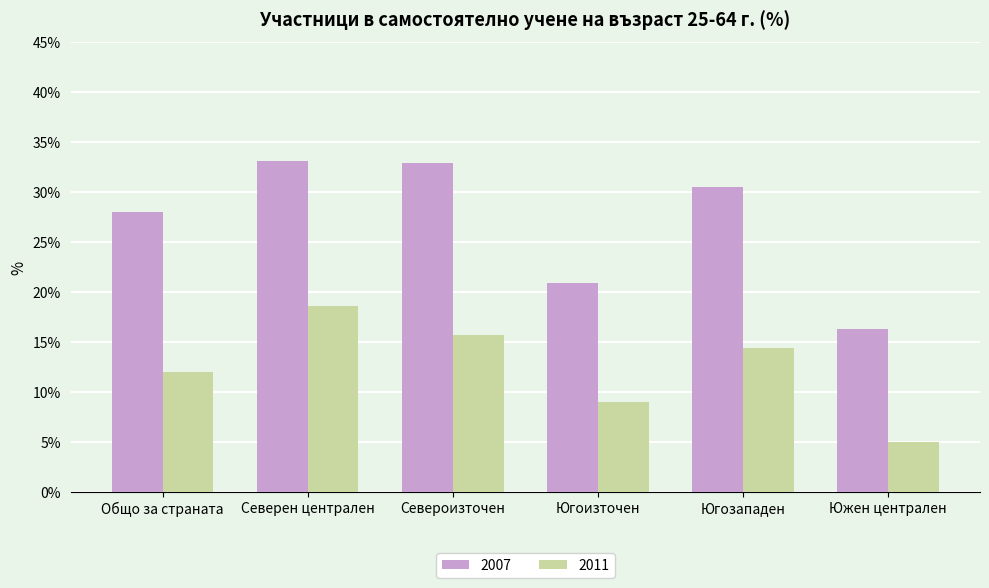

What is the spread (max minus min) of values at Северен централен?

14.5